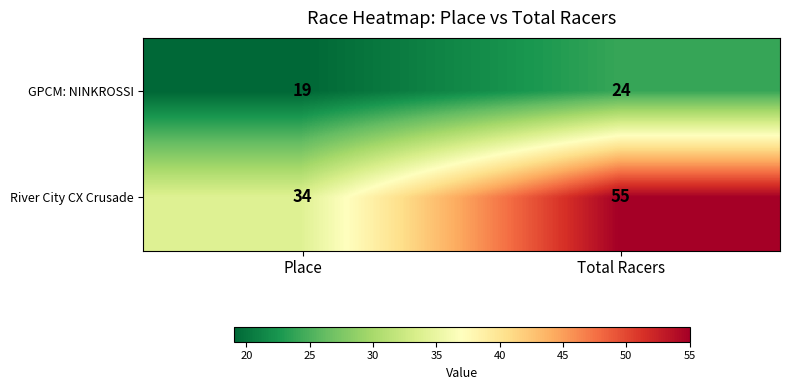

What is the total value across all series at Total Racers?

79